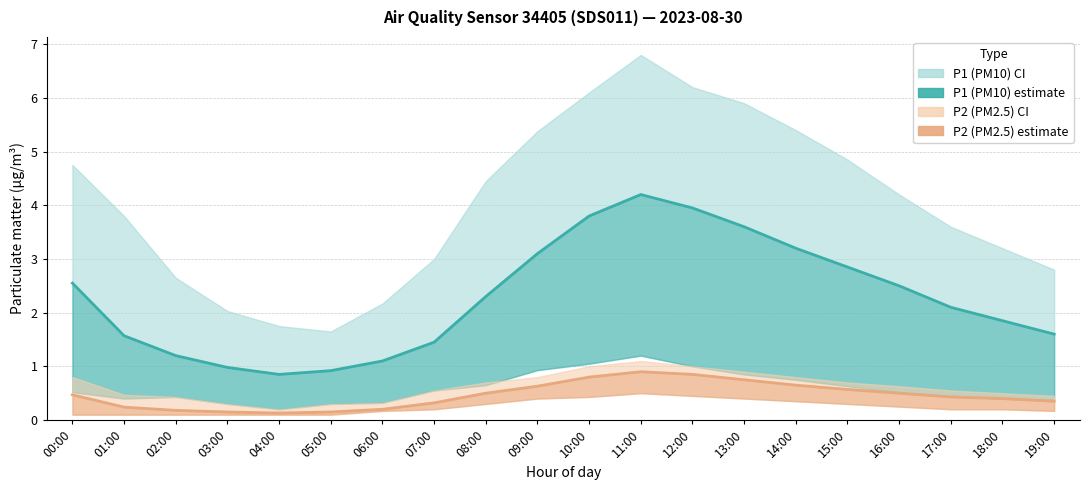

True or false: P1 (PM10) estimate and P2 (PM2.5) estimate cross at least once.

False